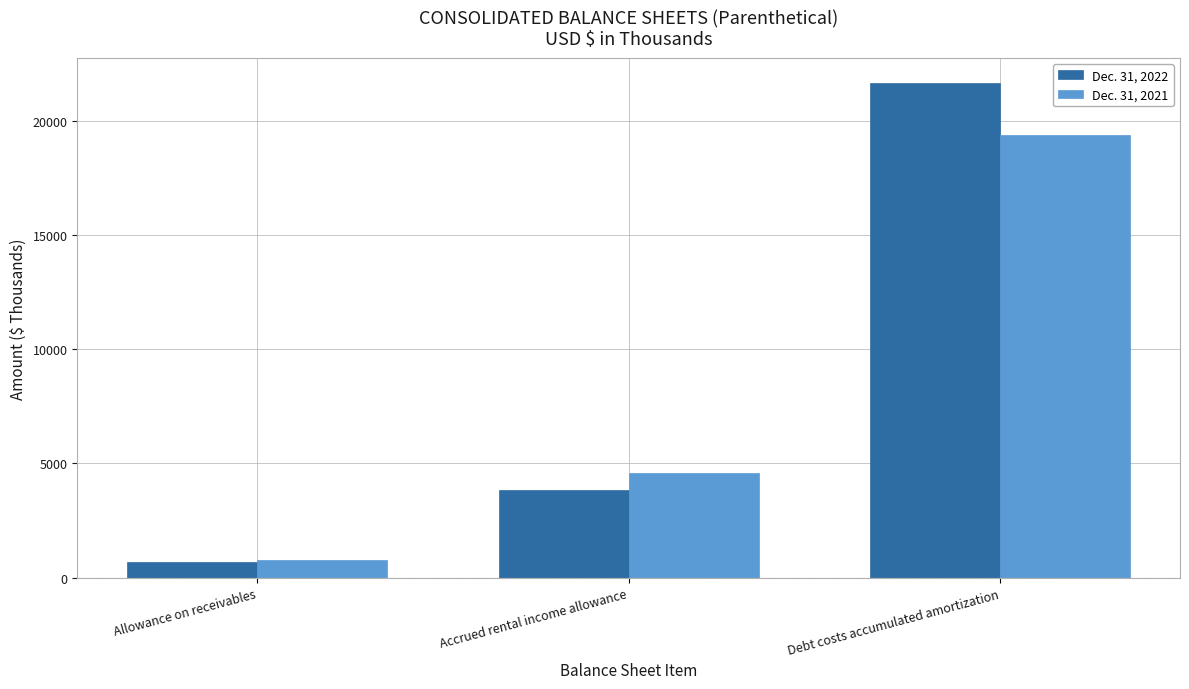

Is it true that Dec. 31, 2022 equals 21663 at Debt costs accumulated amortization?

True